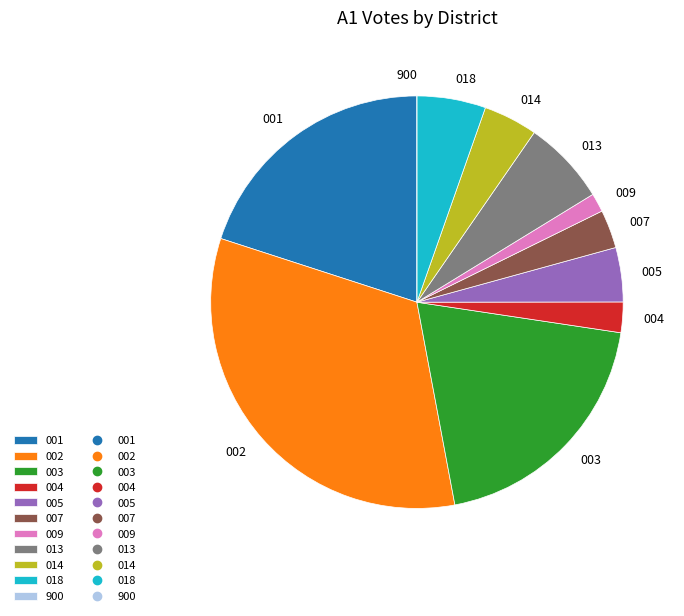

Does any single category account for the majority?

No